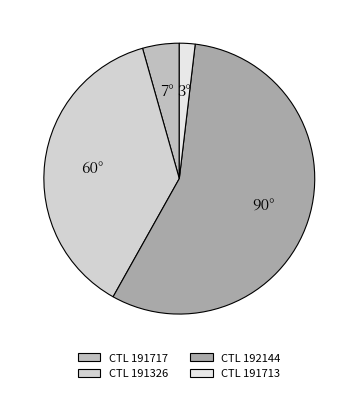

Which category has the smallest portion of the pie?

CTL 191713